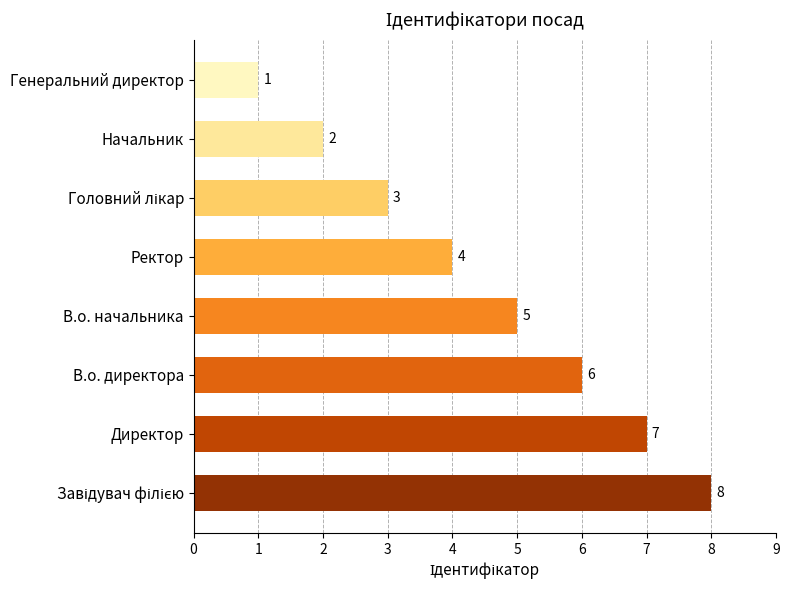

How many bars are there in total?

8